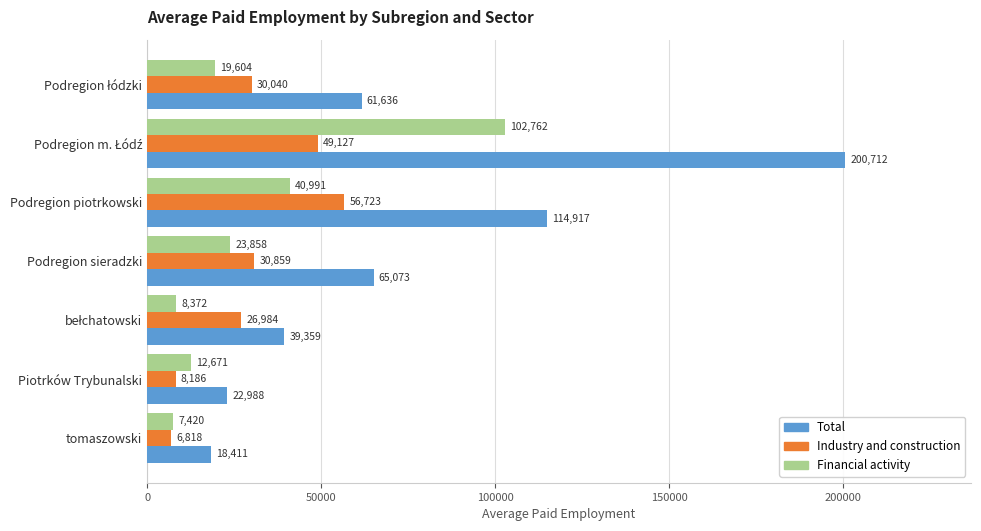

What is the sum of all Financial activity values?

215678